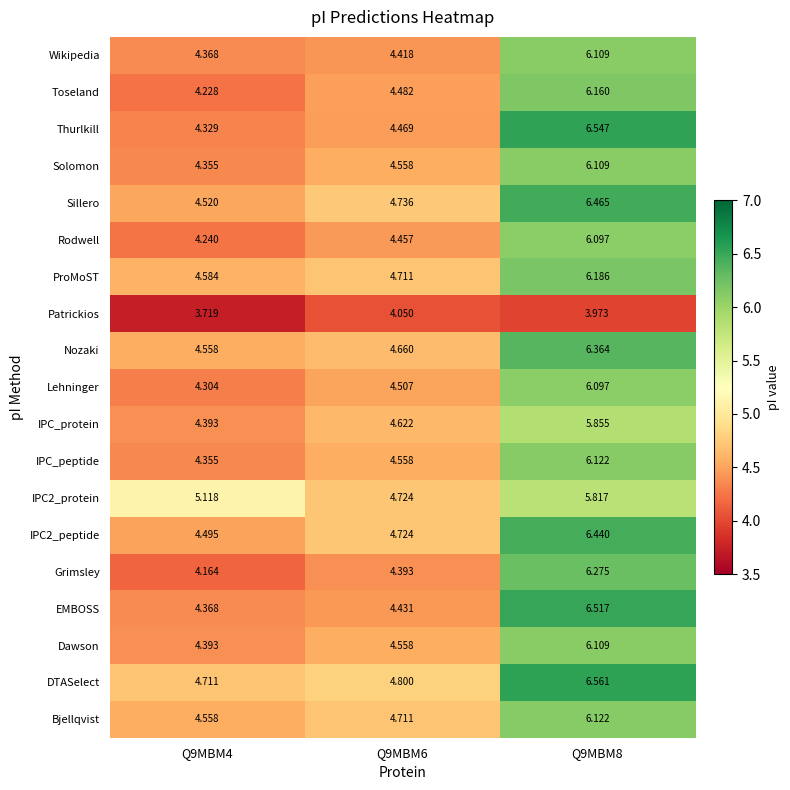

At how many categories does at least one series exceed 5?

2